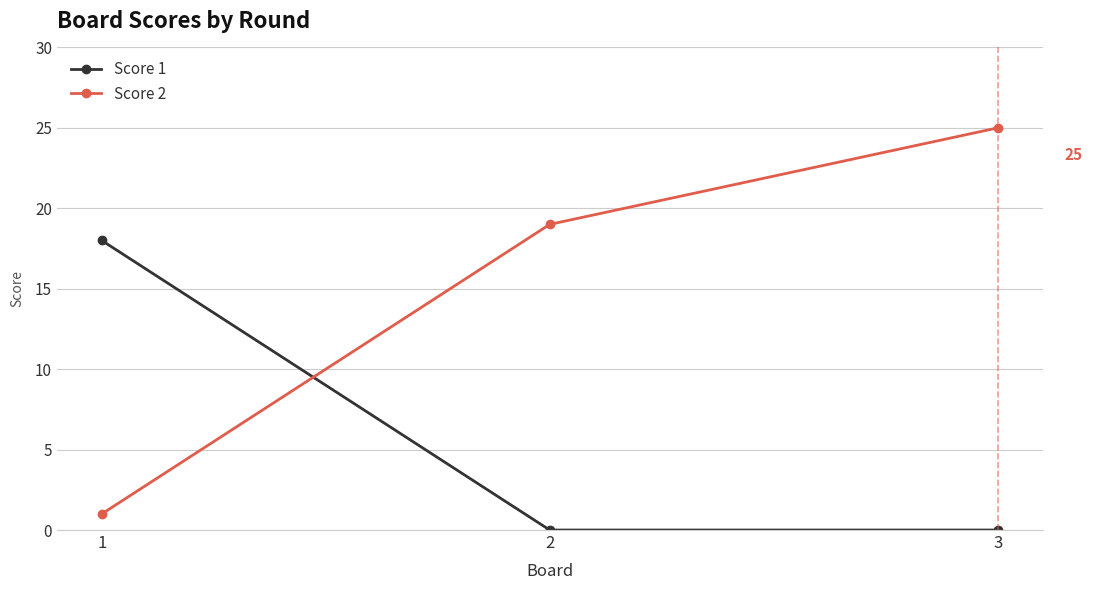

What are all the series names shown in the legend?

Score 1, Score 2